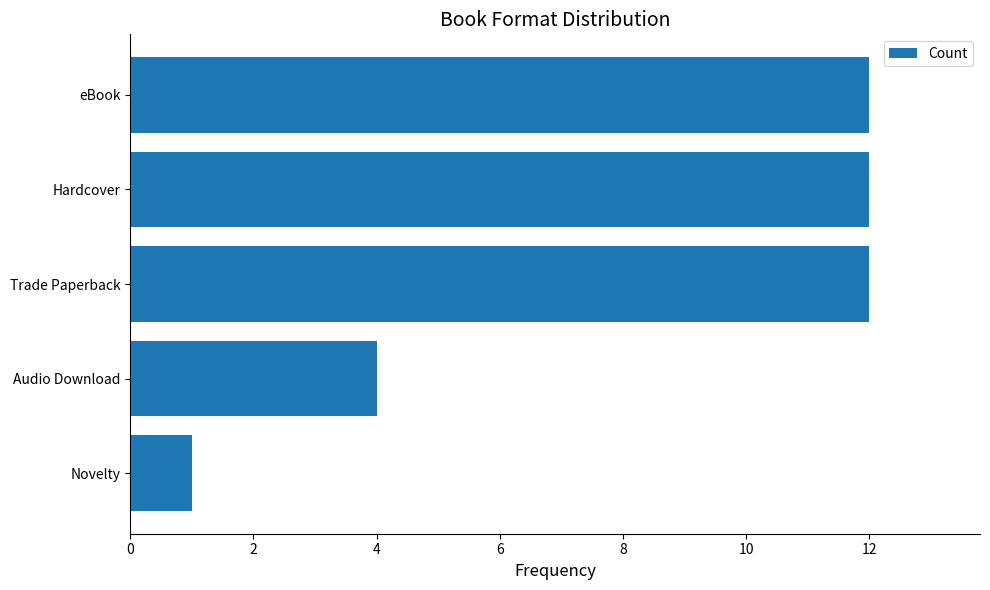

Count the number of categories in the chart.

5